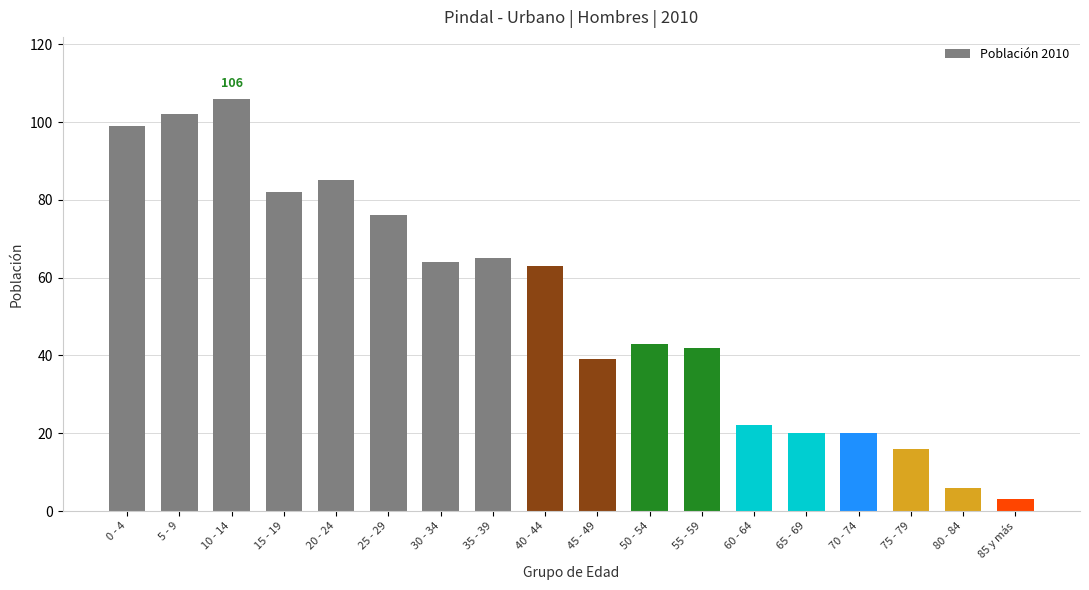

Reading left to right, transcribe all the data shown in this chart.

0 - 4=99	5 - 9=102	10 - 14=106	15 - 19=82	20 - 24=85	25 - 29=76	30 - 34=64	35 - 39=65	40 - 44=63	45 - 49=39	50 - 54=43	55 - 59=42	60 - 64=22	65 - 69=20	70 - 74=20	75 - 79=16	80 - 84=6	85 y más=3